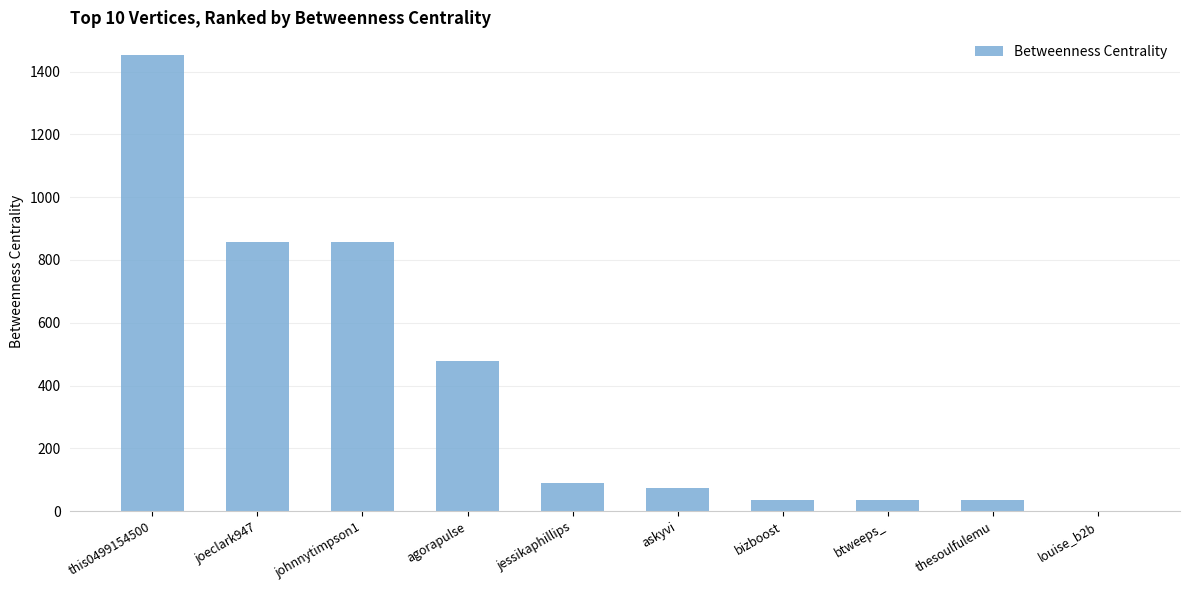

Approximately how many times larger is the value at joeclark947 compared to this0499154500?

0.6